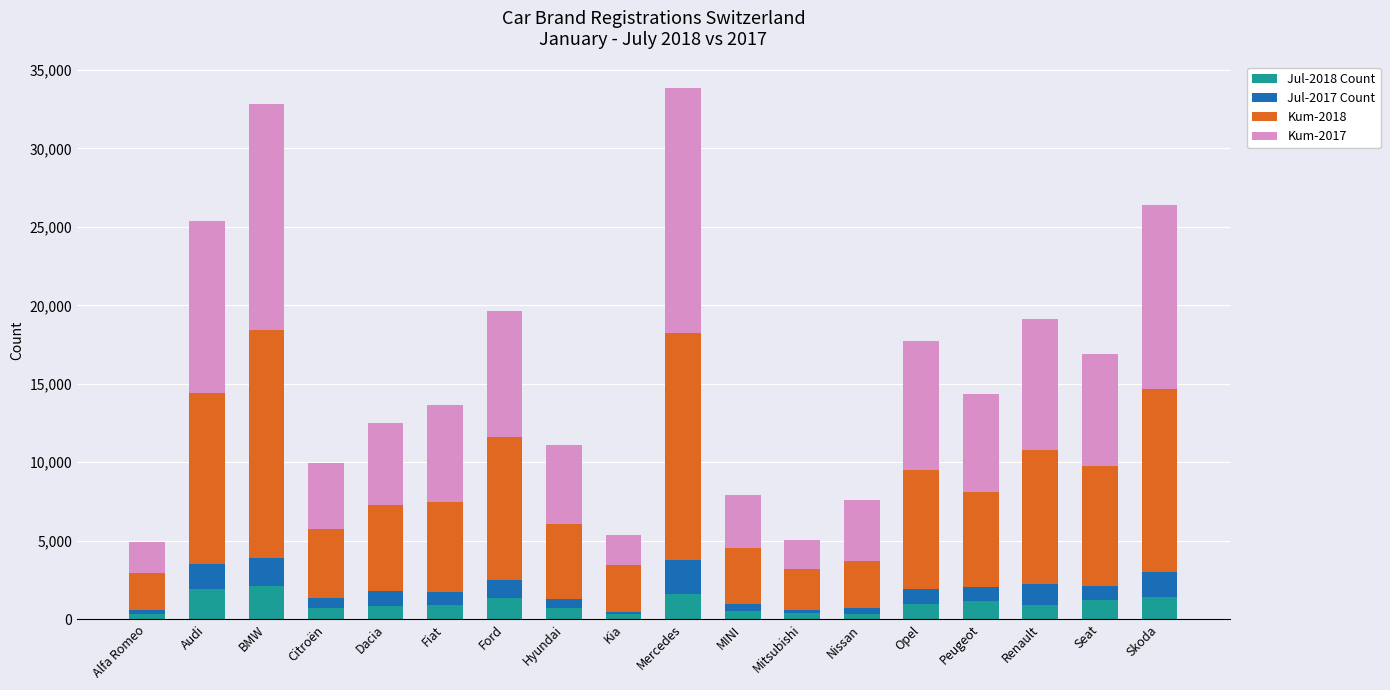

What is the total value across all series at Skoda?

26409